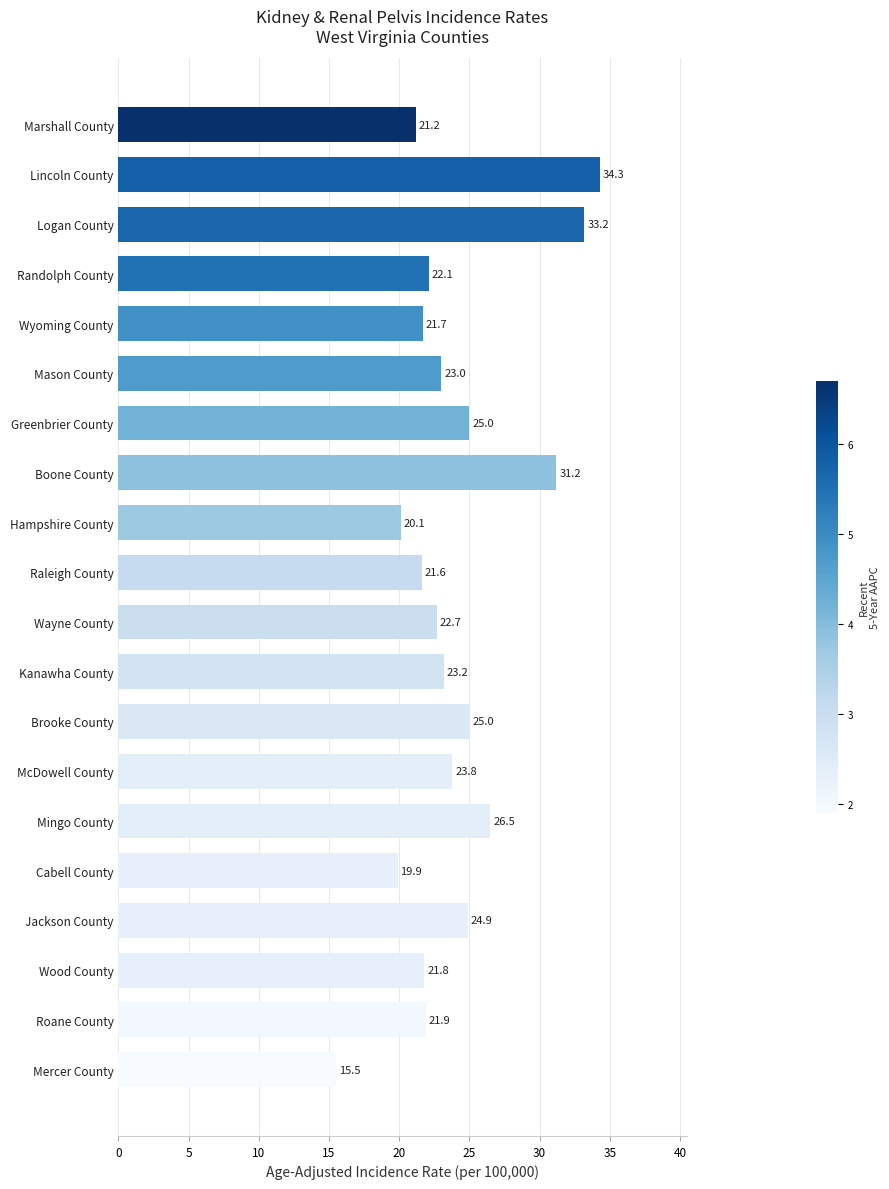

The chart shows a value of 13.8 at Wood County. True or false?

False